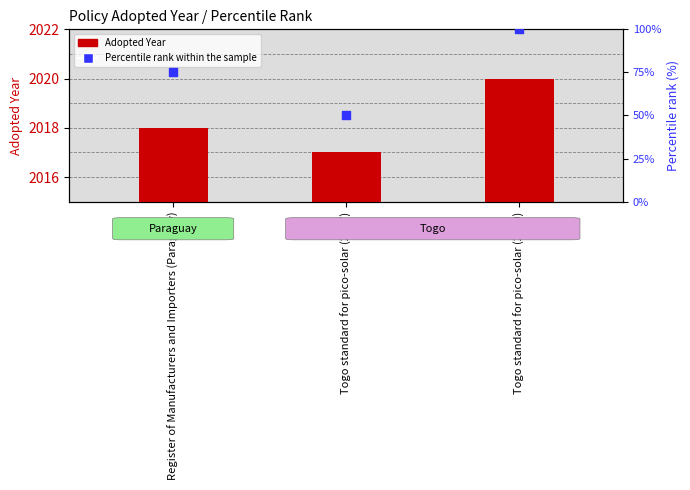

Which series has the largest total across all categories?

Adopted Year